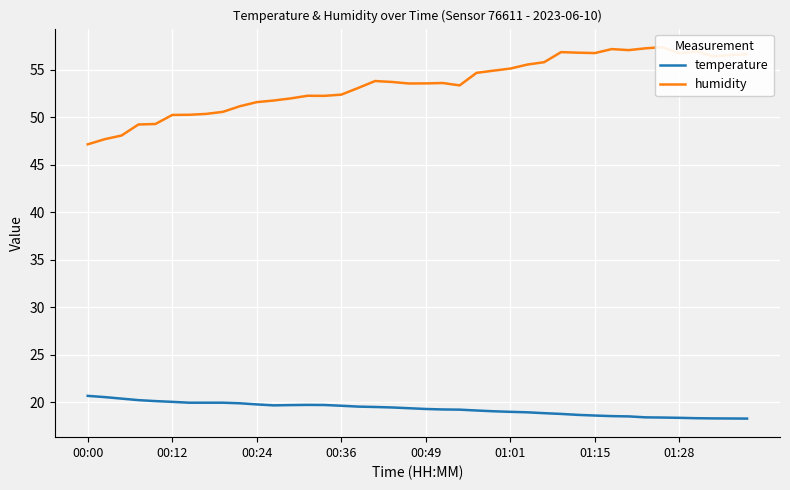

How many lines are shown in the chart?

2